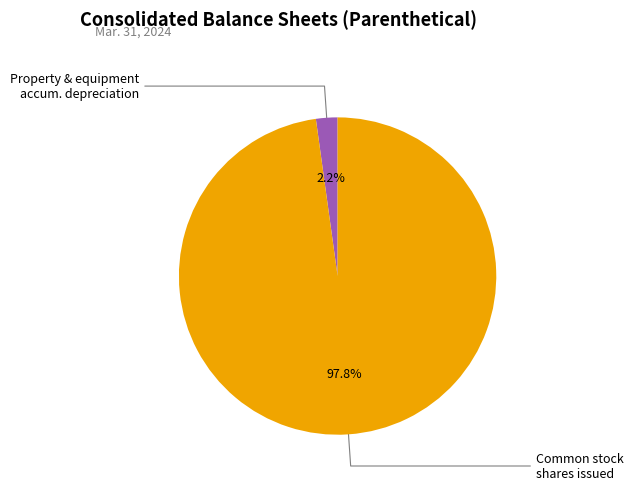

Is there any slice that represents more than half of the pie?

Yes